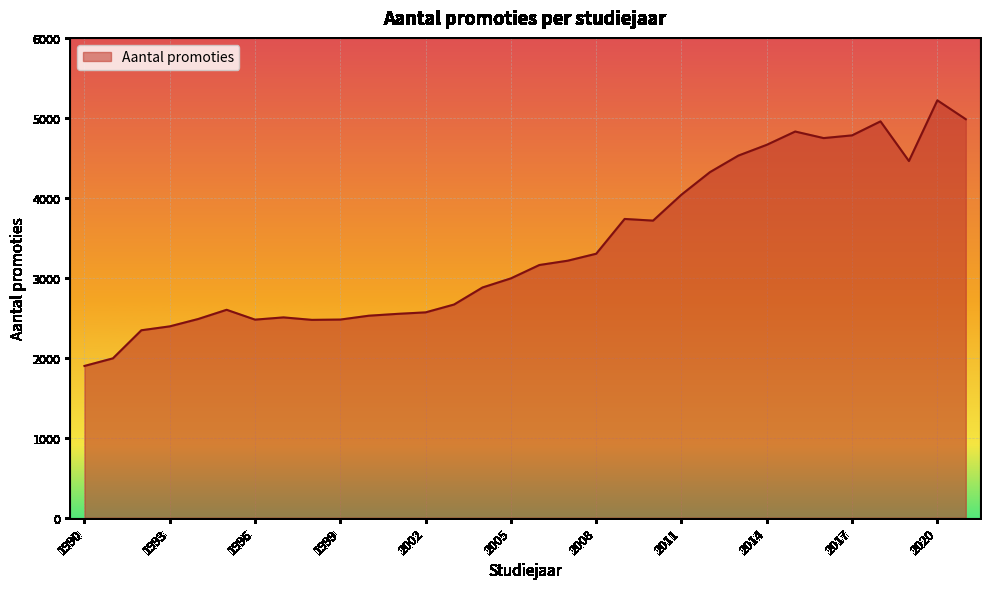

What is the difference between the maximum and minimum values?

3321